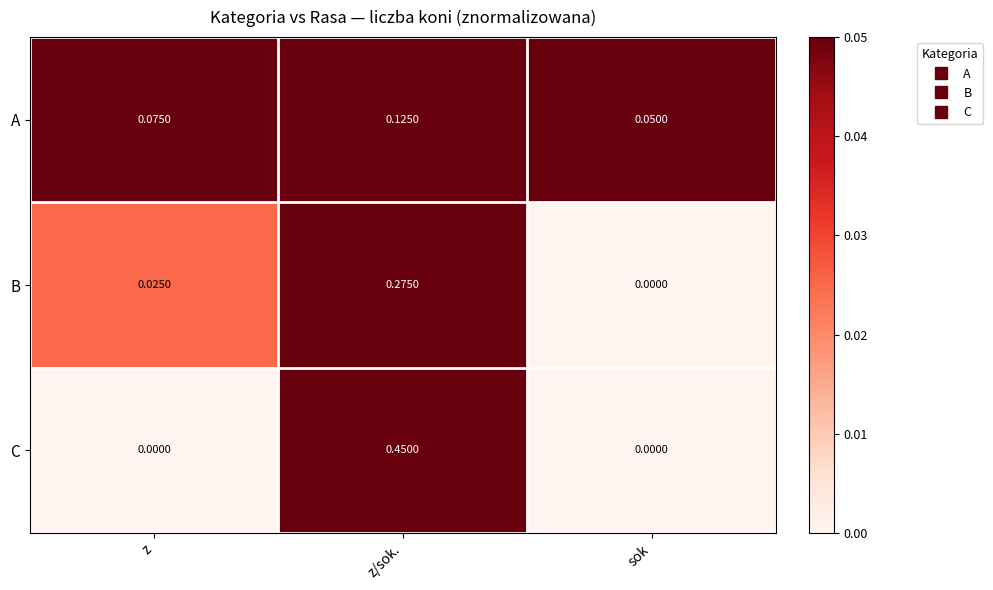

At which category is the sum across all series the highest?

z/sok.